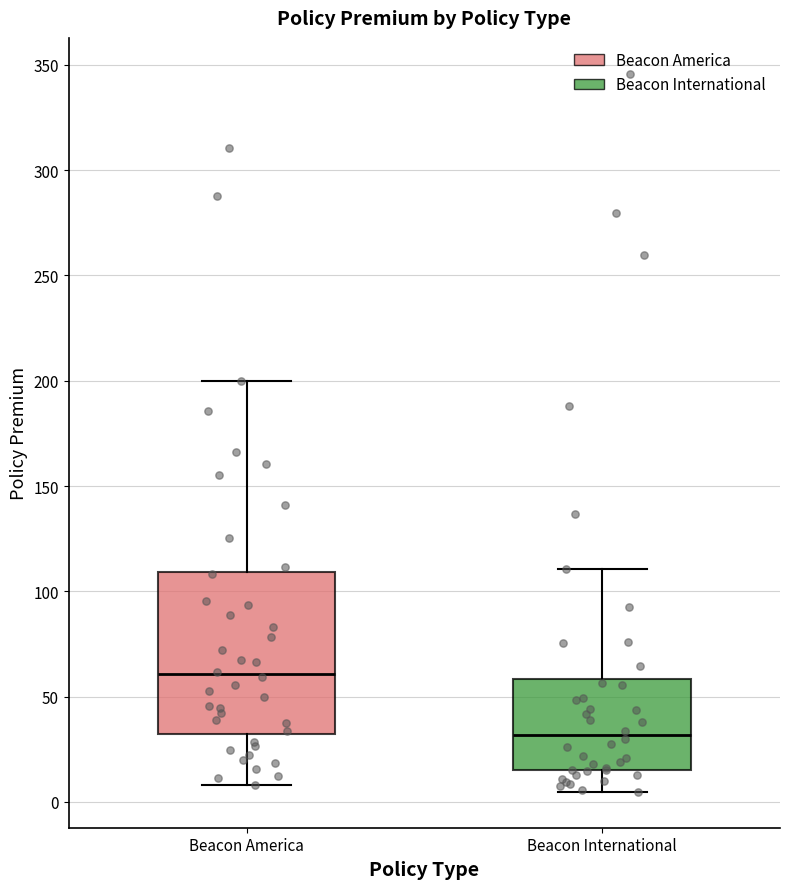

Comparing the boxes themselves (not the whiskers), which one is the tallest?

Beacon America